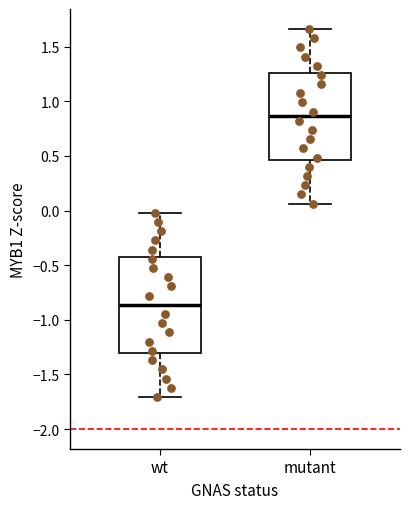

Which box's median line is the highest?

mutant